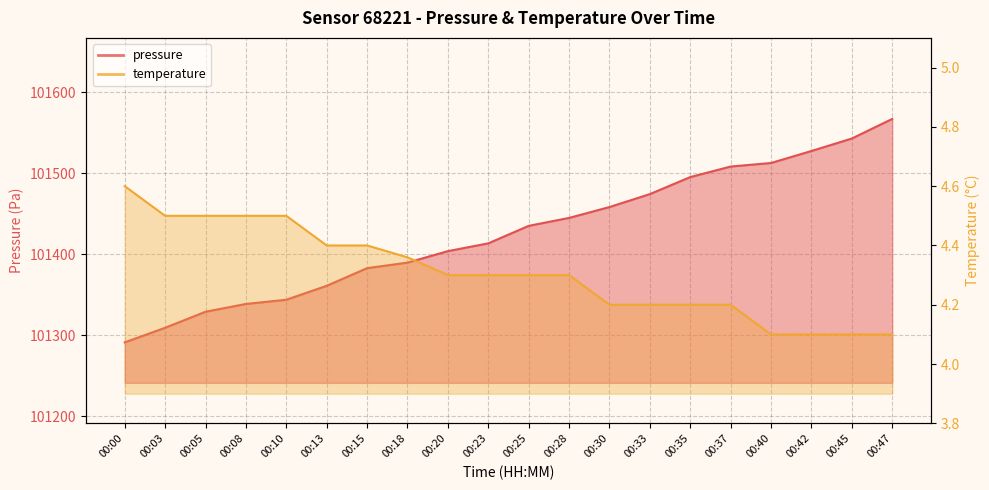

Does the chart display data point markers on the line(s)?

No